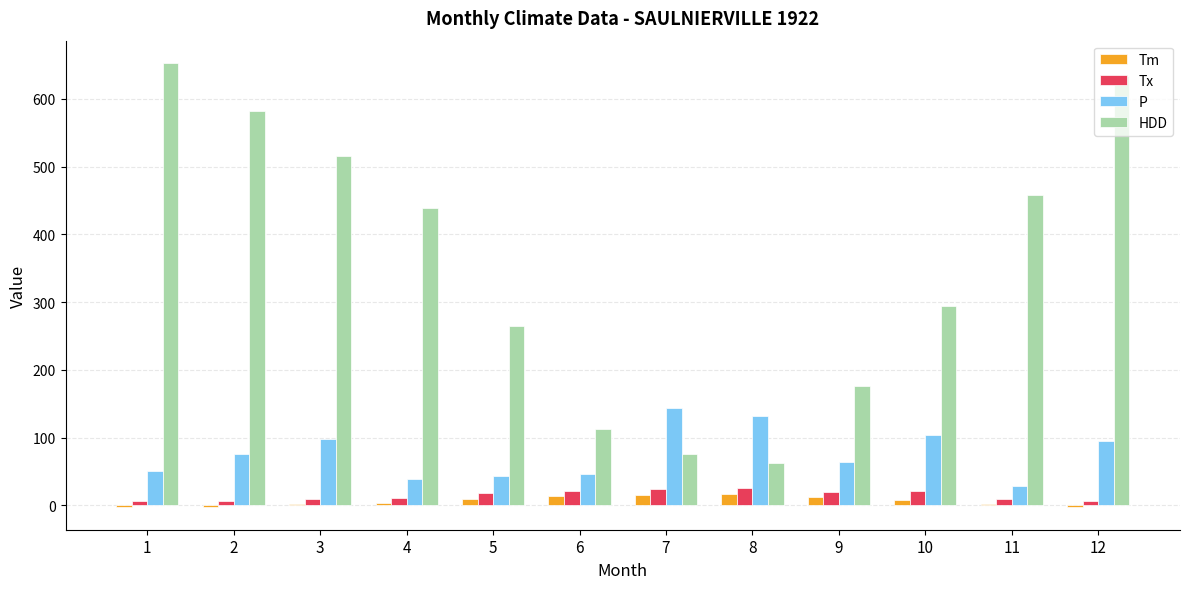

The value of Tm at 2 is -2.8. True or false?

True